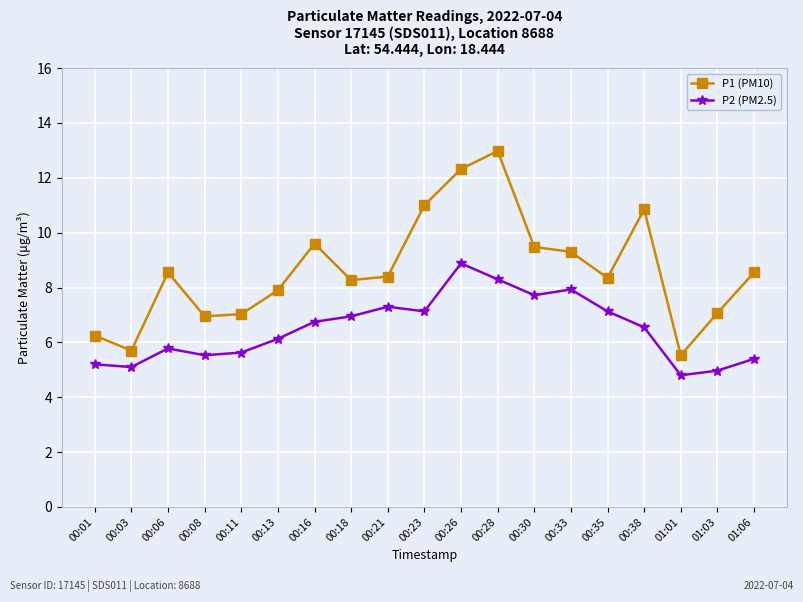

How many data points in P1 (PM10) are less than 8?

7